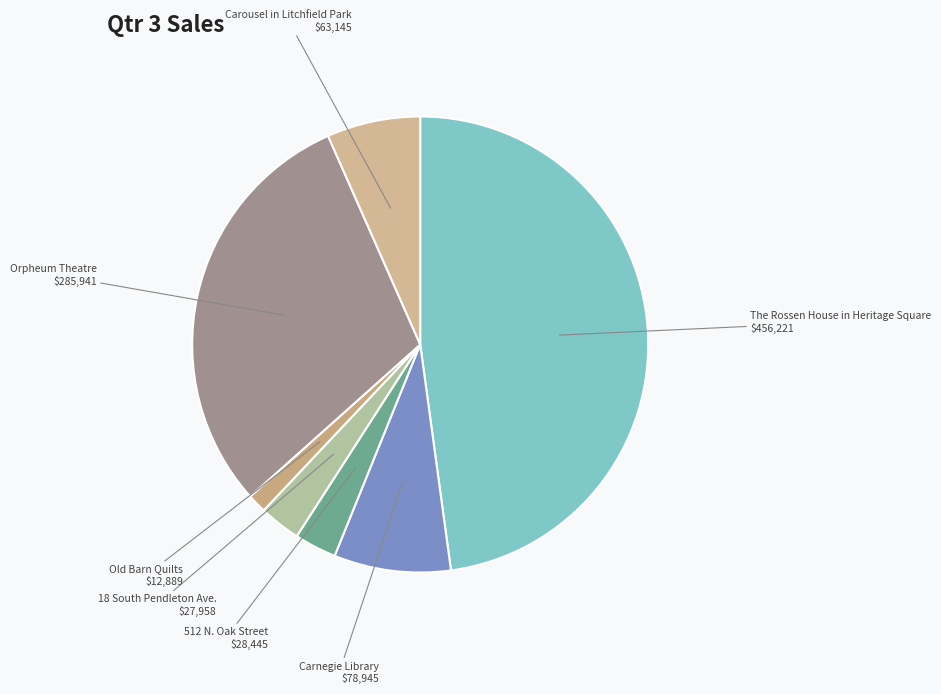

The The Rossen House in Heritage Square slice represents 39% of the pie. True or false?

False